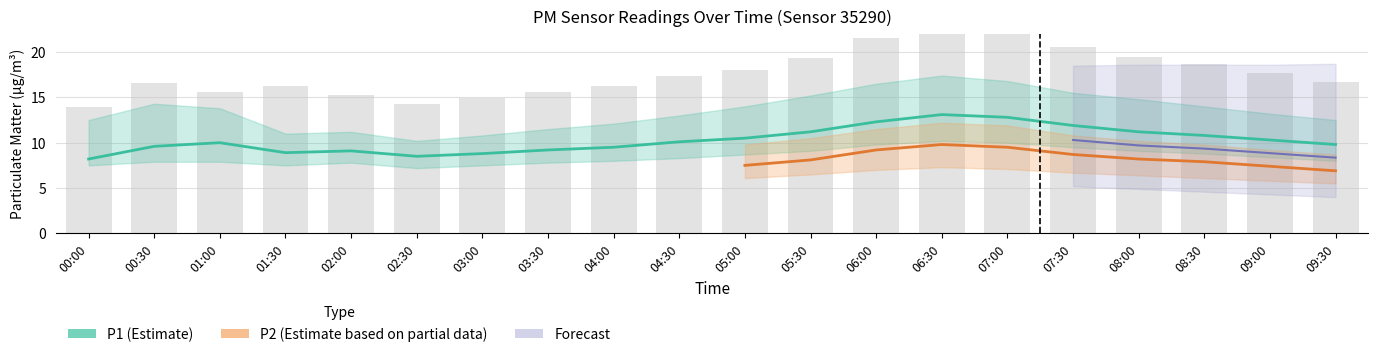

Which has a higher value, 01:00 or 09:30?

01:00